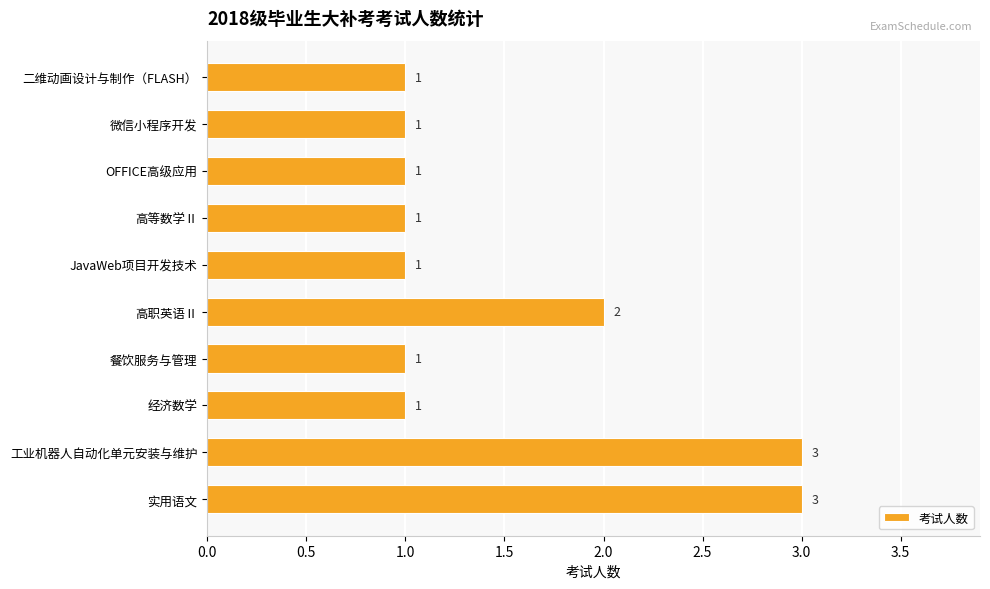

What is the ratio of the value at 餐饮服务与管理 to the value at 高等数学Ⅱ?

1.0